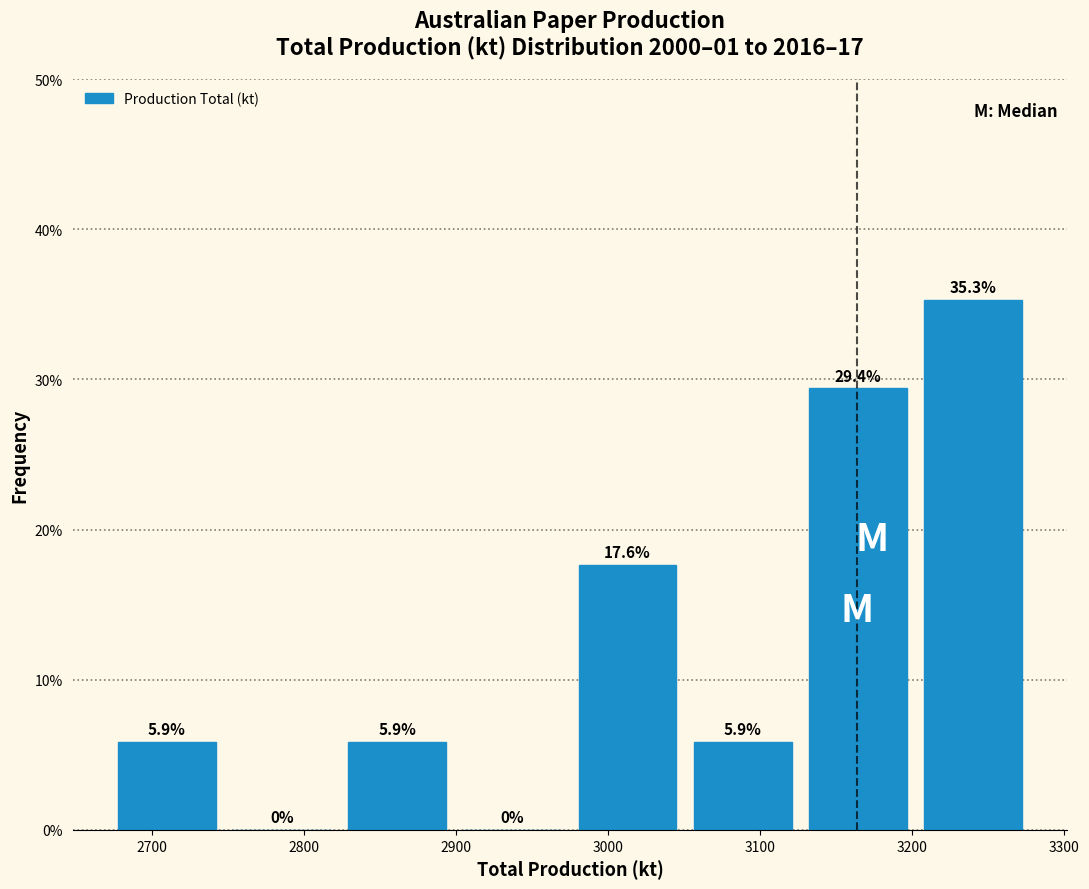

What is the height of the bar covering 2820 to 2900 on the x-axis? The bar edges are not printed on the chart, so give them approximately, as read against the axis.

5.9